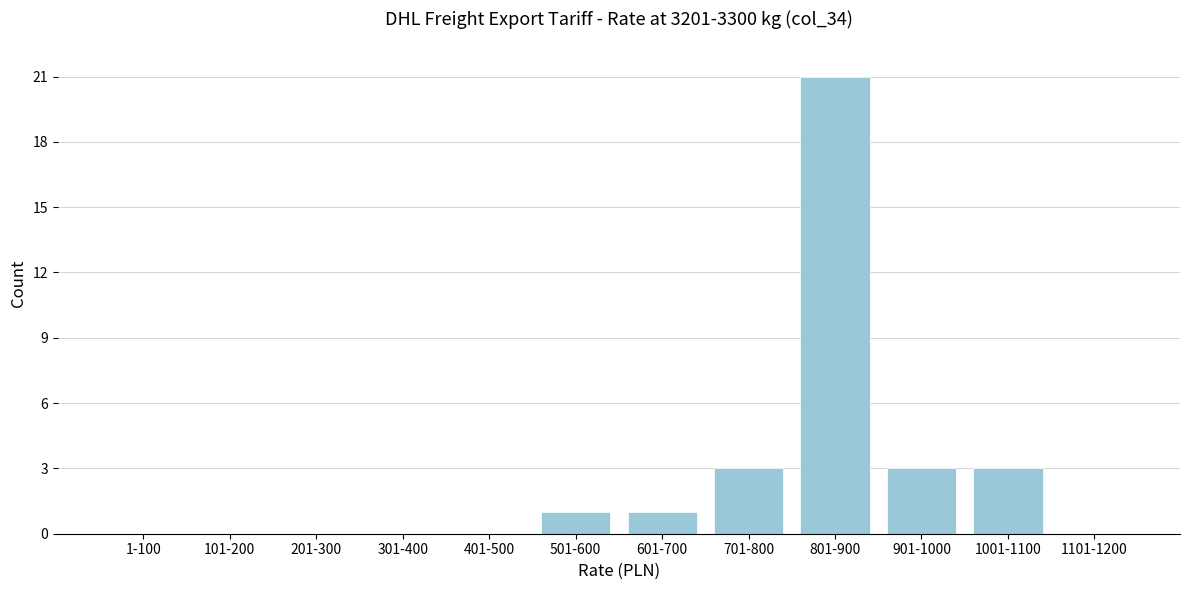

Reading left to right, transcribe all the data shown in this chart.

1-100=0	101-200=0	201-300=0	301-400=0	401-500=0	501-600=1	601-700=1	701-800=3	801-900=21	901-1000=3	1001-1100=3	1101-1200=0